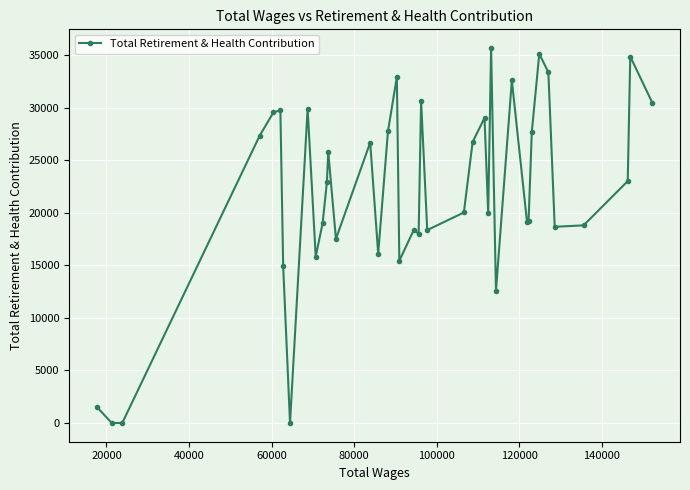

What is the difference between the maximum and minimum values?

35680